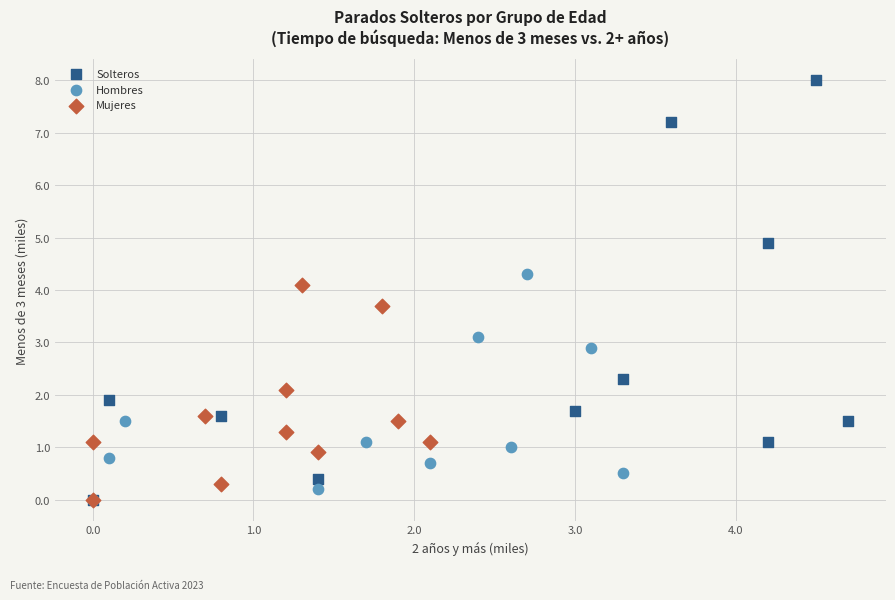

What are all the series names shown in the legend?

Solteros, Hombres, Mujeres